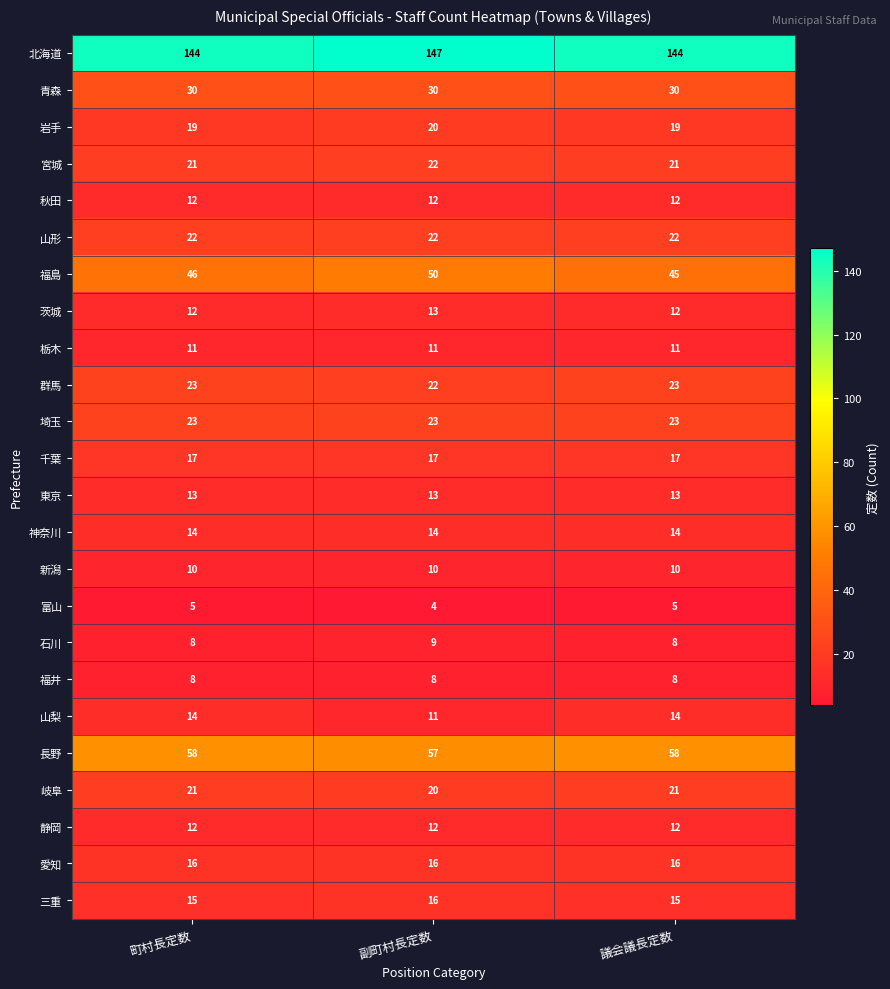

Which series has the largest total across all categories?

北海道